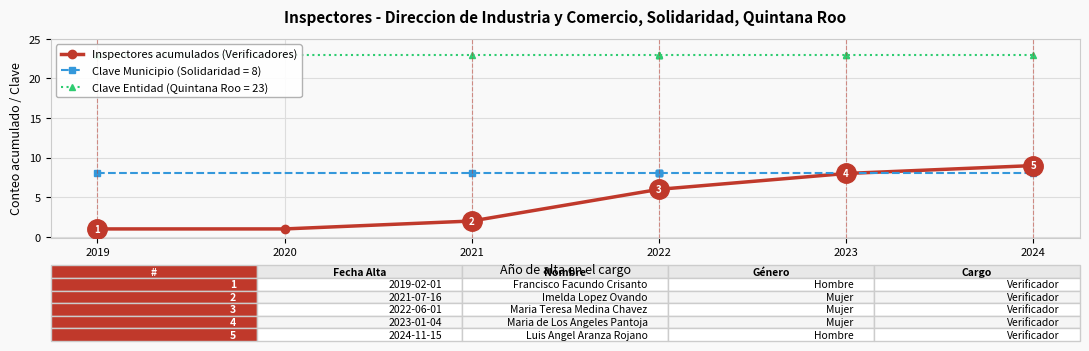

Count the values in the range 1 to 8.

5